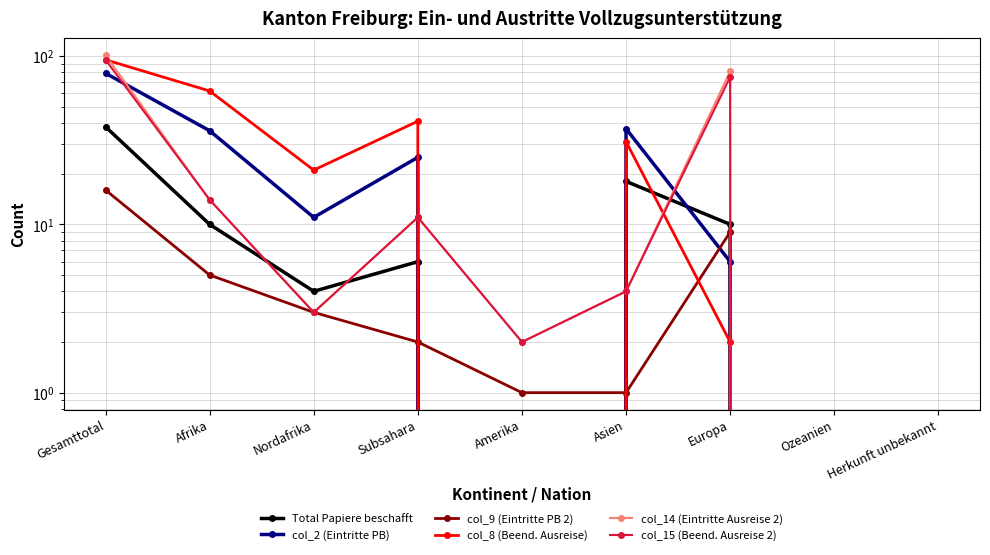

How many data points in col_9 (Eintritte PB 2) are less than 2?

4